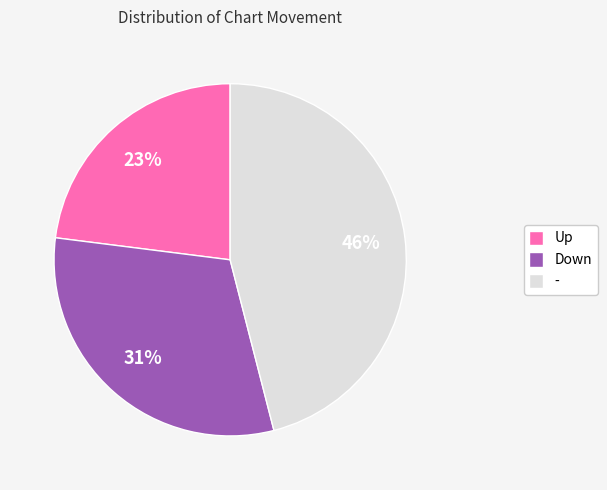

Combined, do - and Up account for over 50%?

Yes